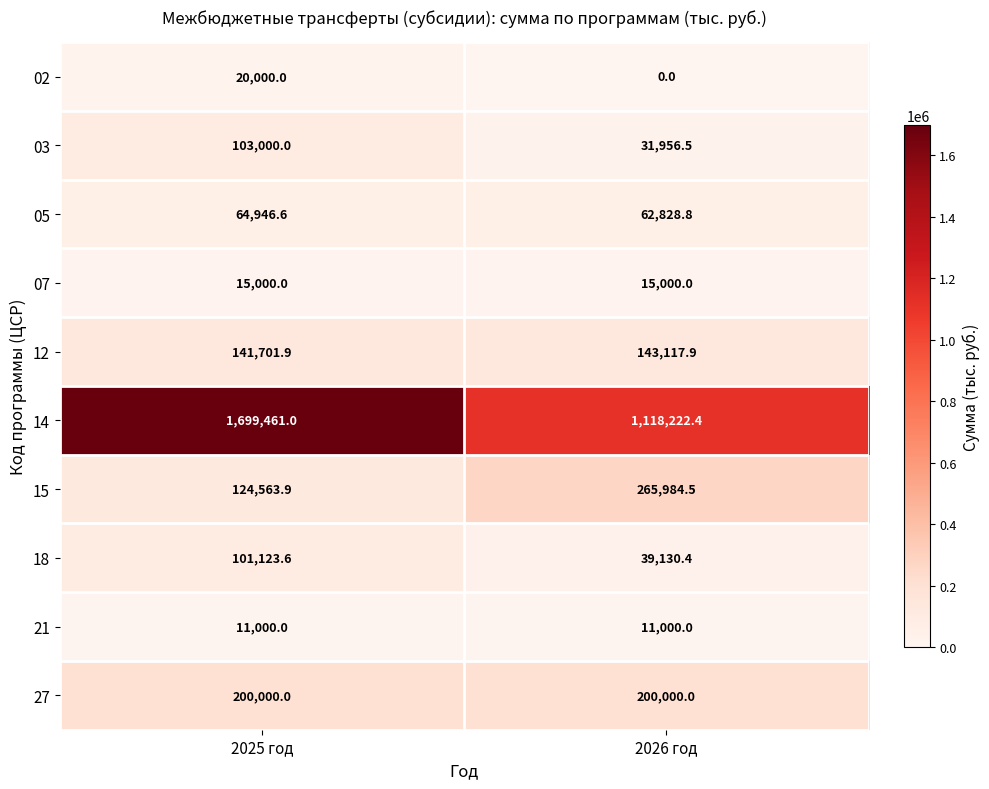

What is the difference between the 02 values at 2026 год and 2025 год?

20000.0